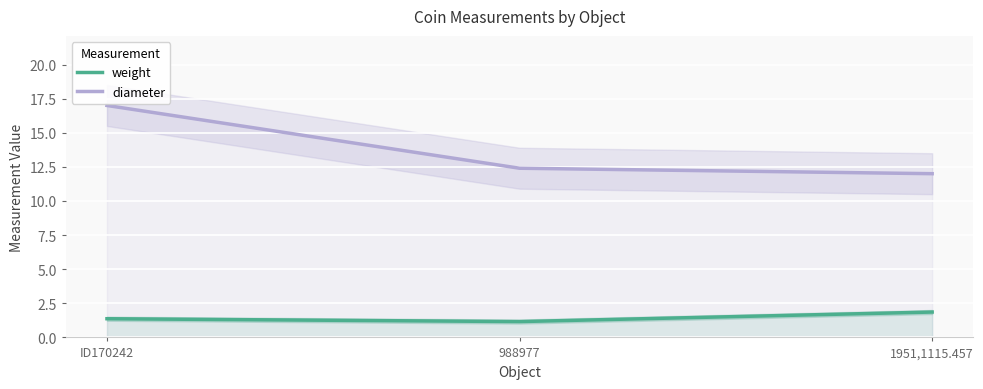

What is the total value across all series at 1951,1115.457?

13.9